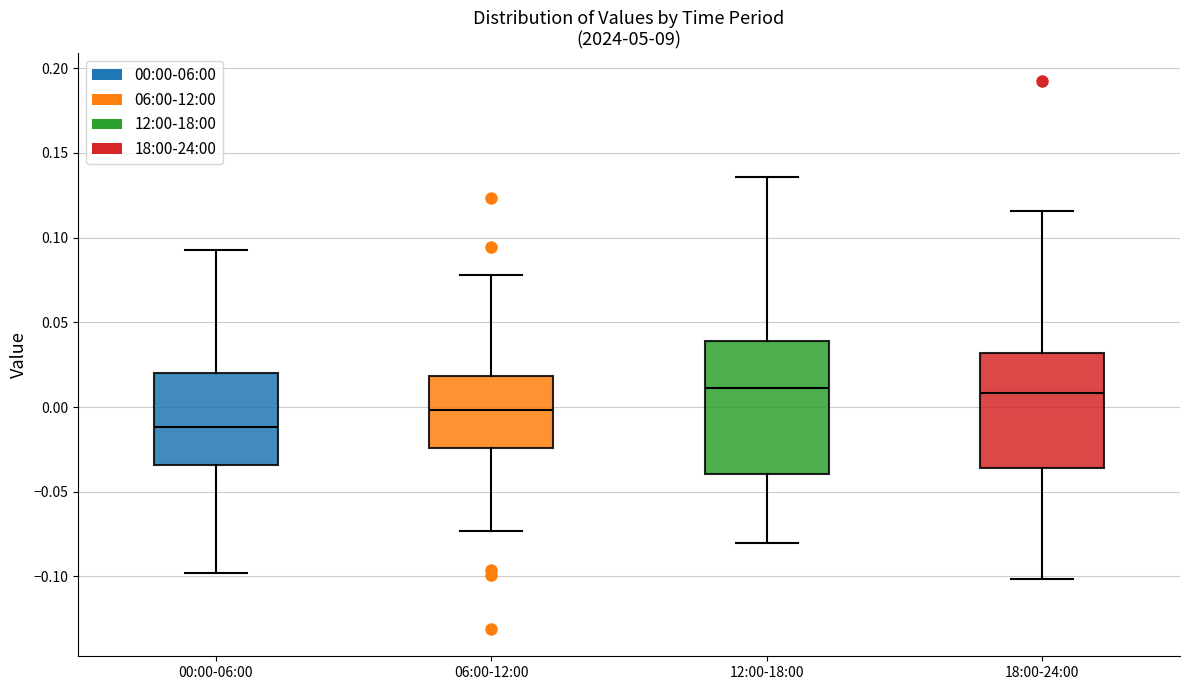

Which box is the tallest, from its lower edge to its upper edge?

12:00-18:00